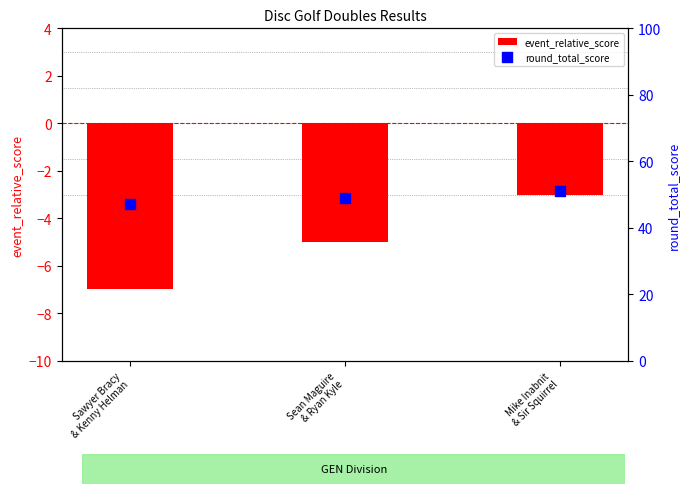

Which series contains the lowest Y value?

event_relative_score